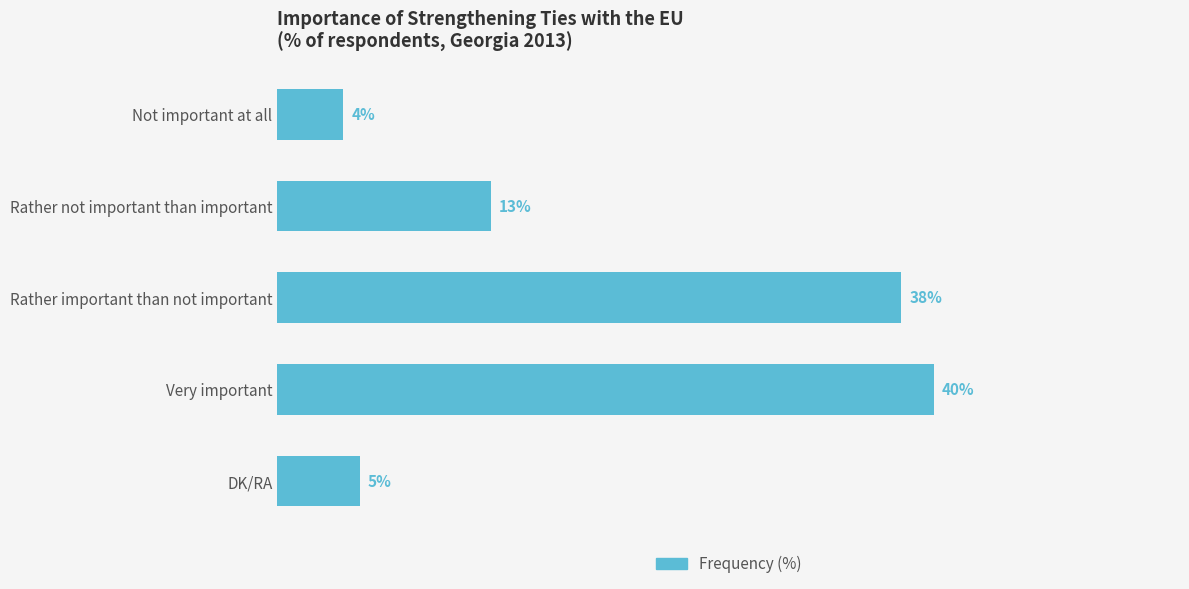

Where is the data nearest to the value 22?

Rather not important than important